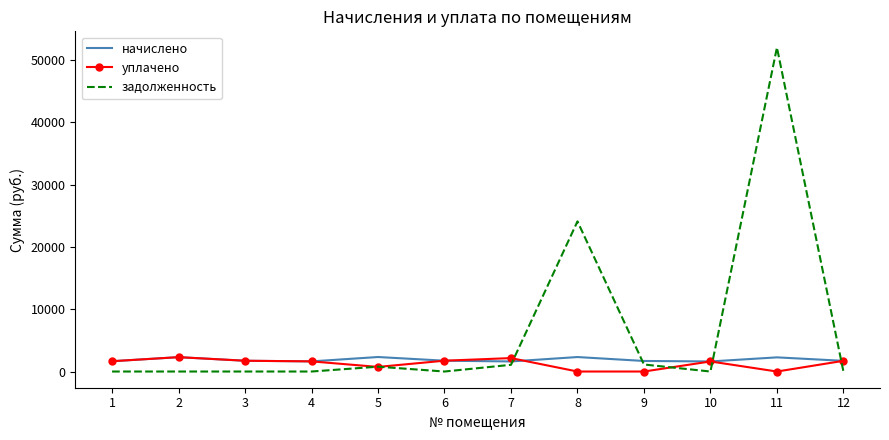

The value of задолженность at 1 is 0.0. True or false?

True